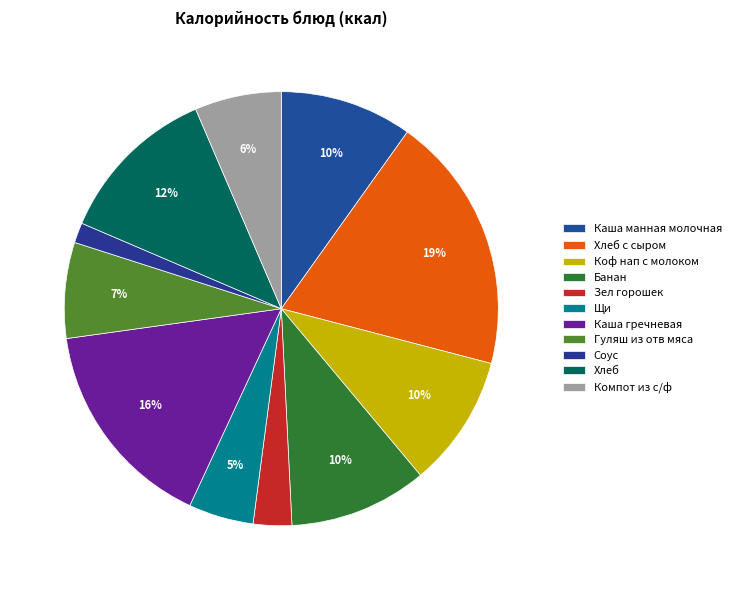

To the nearest percent, what percentage of the pie is Зел горошек?

3%